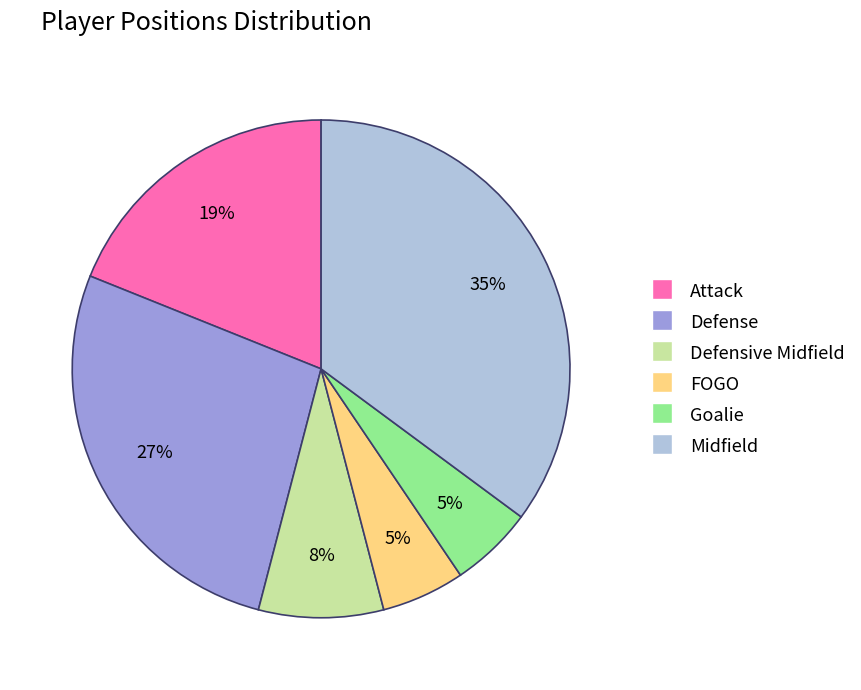

Count the number of slices in the pie.

6